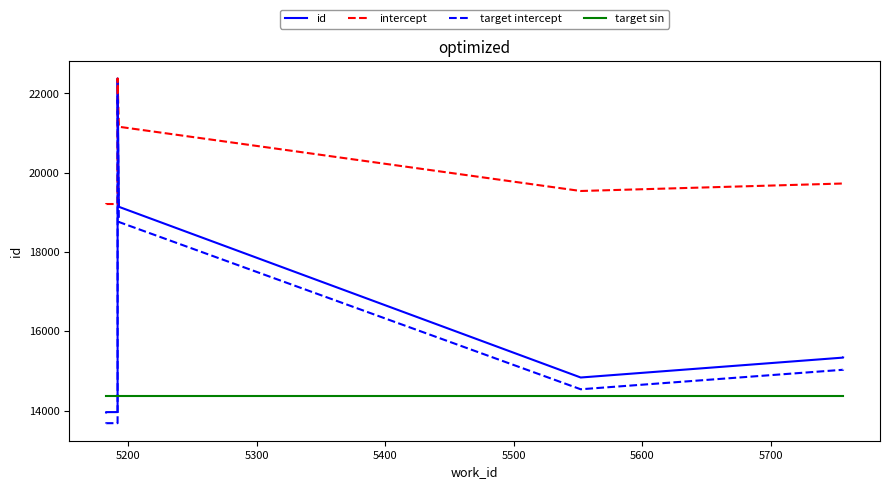

What are all the series names shown in the legend?

id, intercept, target intercept, target sin